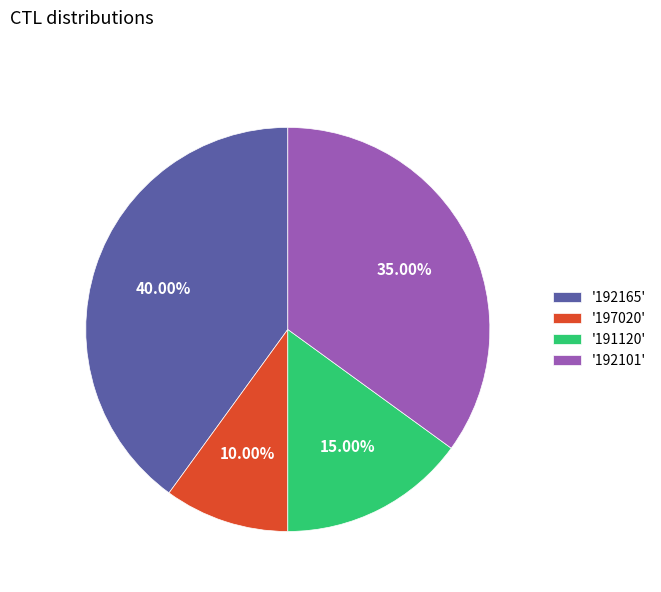

Is there a majority slice in this chart?

No